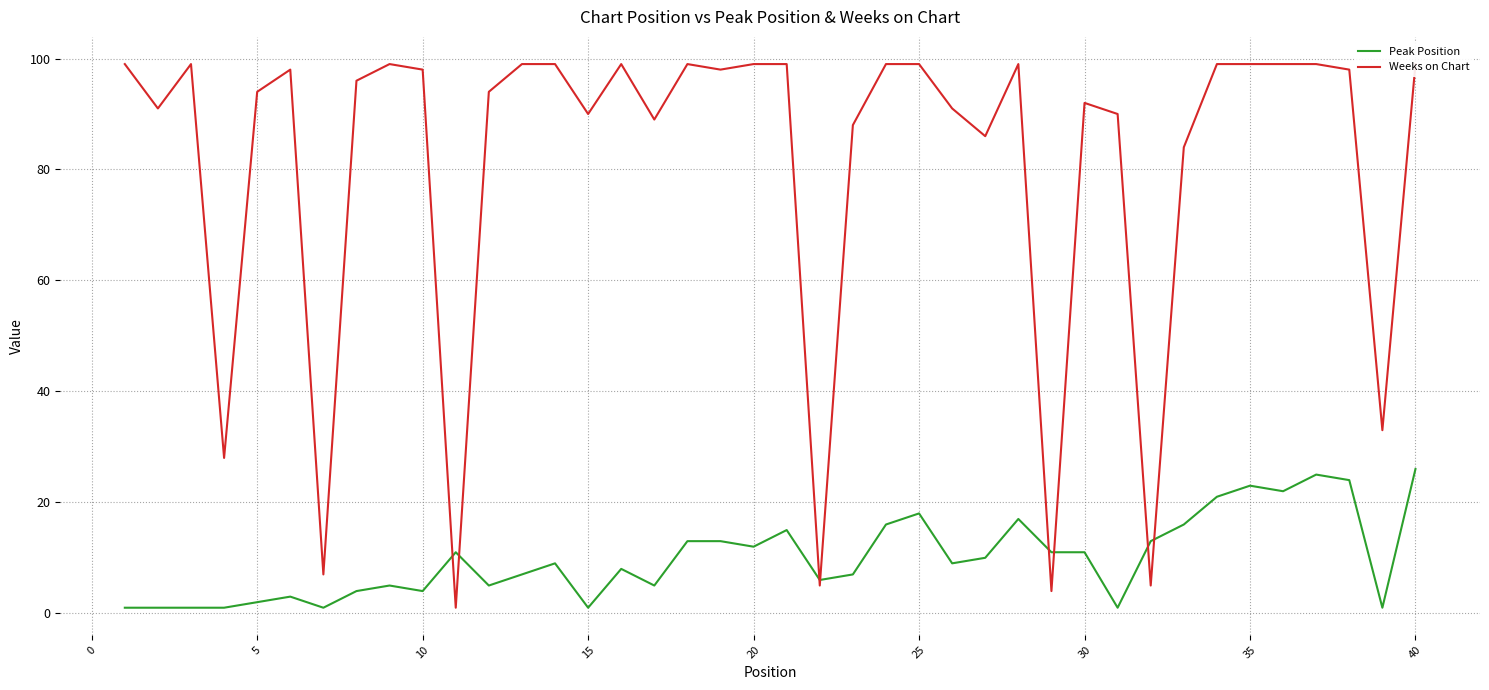

Reading left to right, what are all the values shown in this chart?

Peak Position: 1	1	1	1	2	3	1	4	5	4	11	5	7	9	1	8	5	13	13	12	15	6	7	16	18	9	10	17	11	11	1	13	16	21	23	22	25	24	1	26
Weeks on Chart: 99	91	99	28	94	98	7	96	99	98	1	94	99	99	90	99	89	99	98	99	99	5	88	99	99	91	86	99	4	92	90	5	84	99	99	99	99	98	33	99